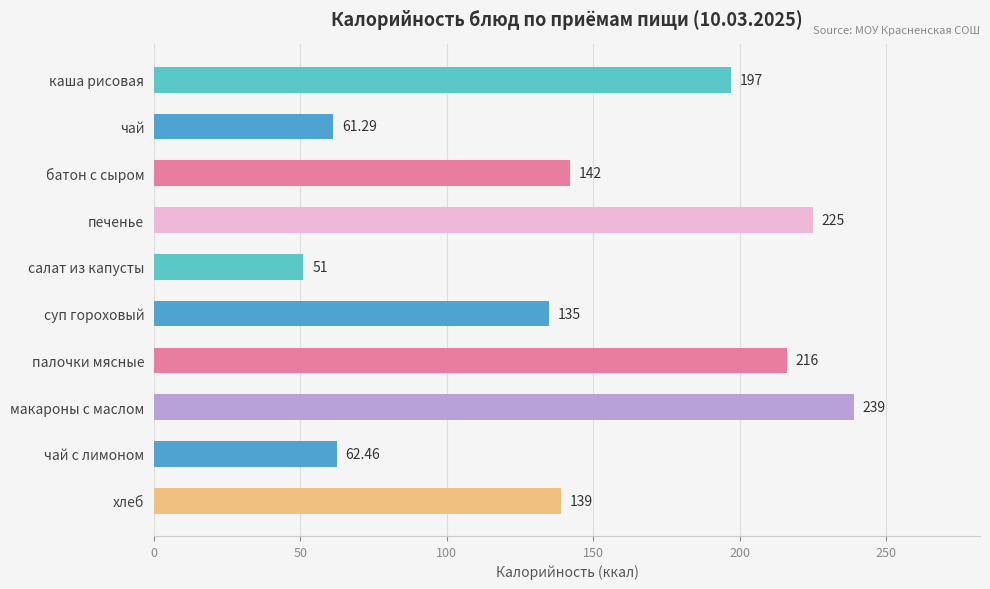

How many distinct data groups are displayed?

1